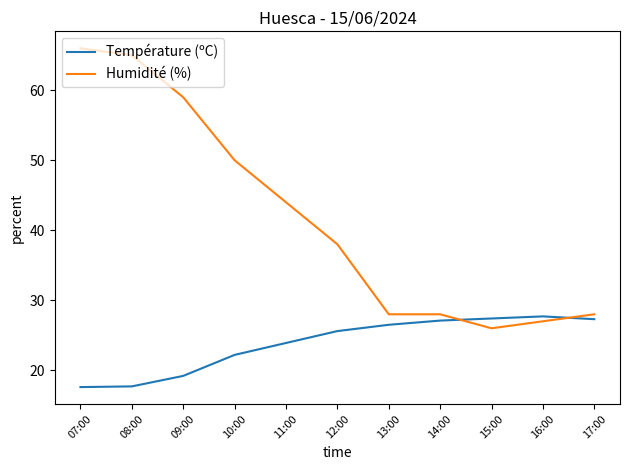

What is the minimum value shown in the chart?

17.6